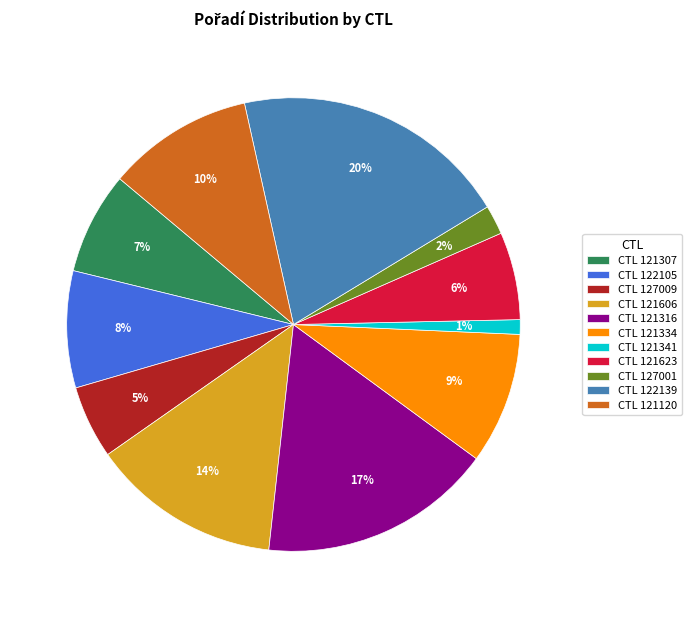

Combined, do CTL 121316 and CTL 127001 account for over 50%?

No